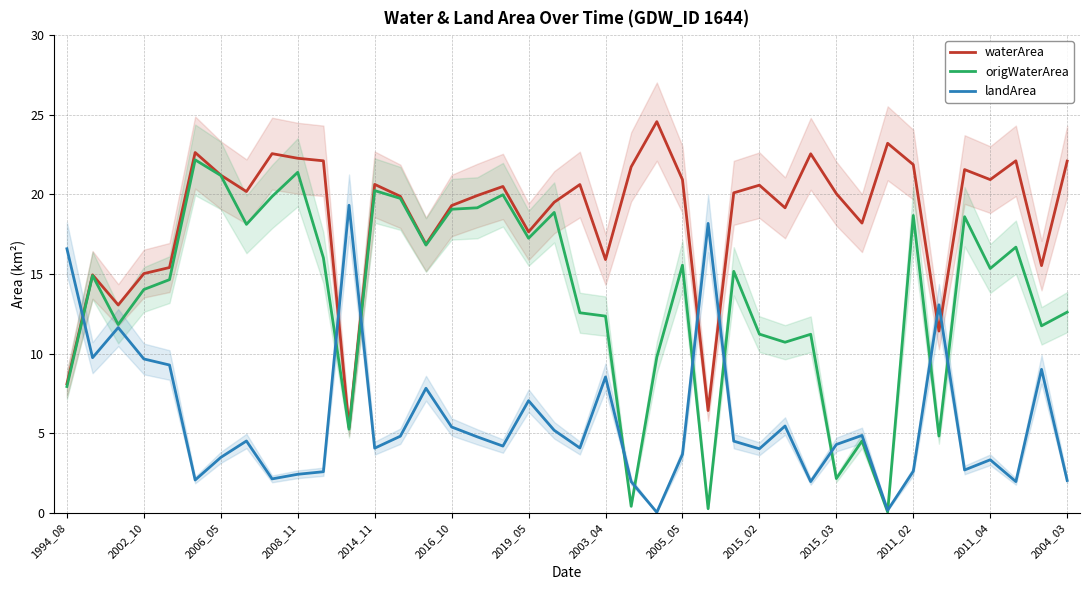

Which series has the largest range (max minus min)?

origWaterArea